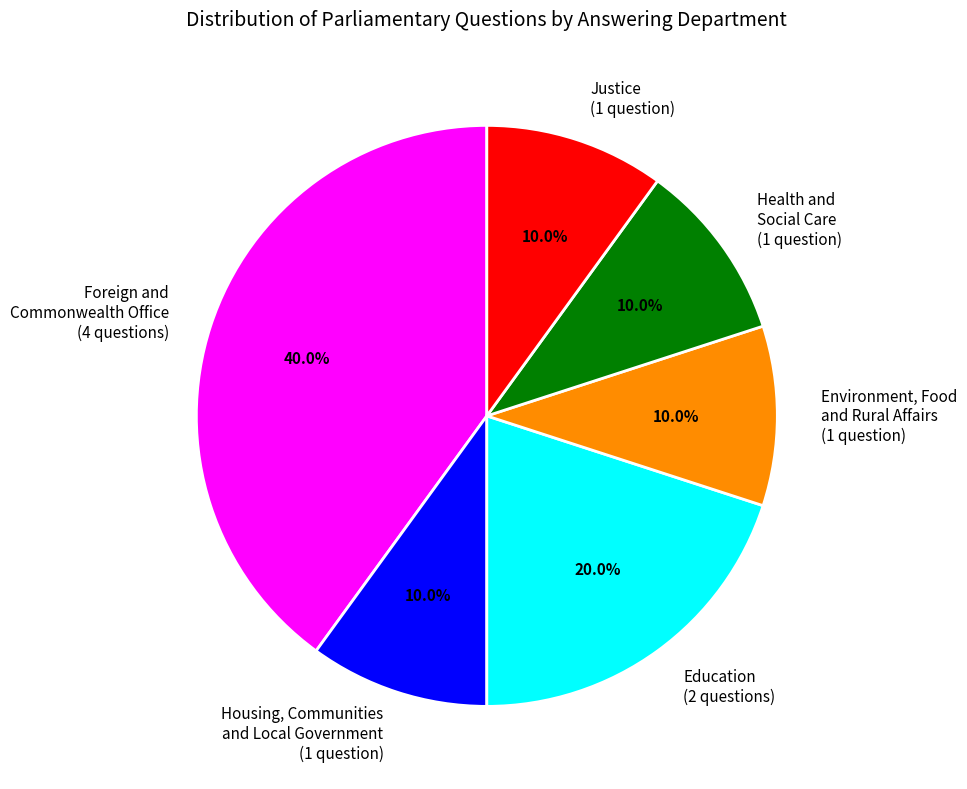

What is the largest slice in the pie chart?

Foreign and Commonwealth Office (4 questions)